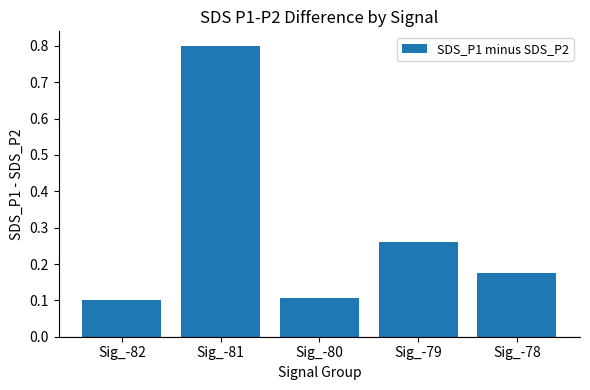

What is the value of the 1st bar from the left?

0.1